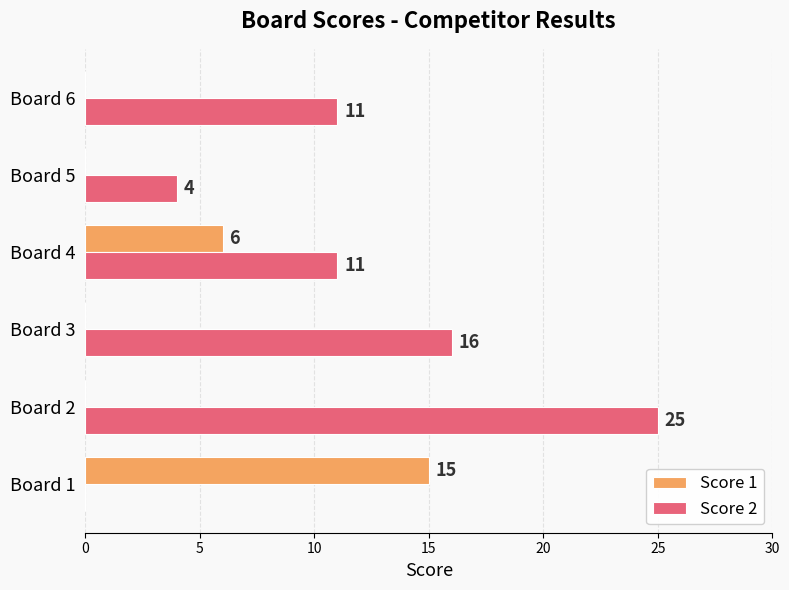

The value of Score 1 at Board 1 is 5. True or false?

False